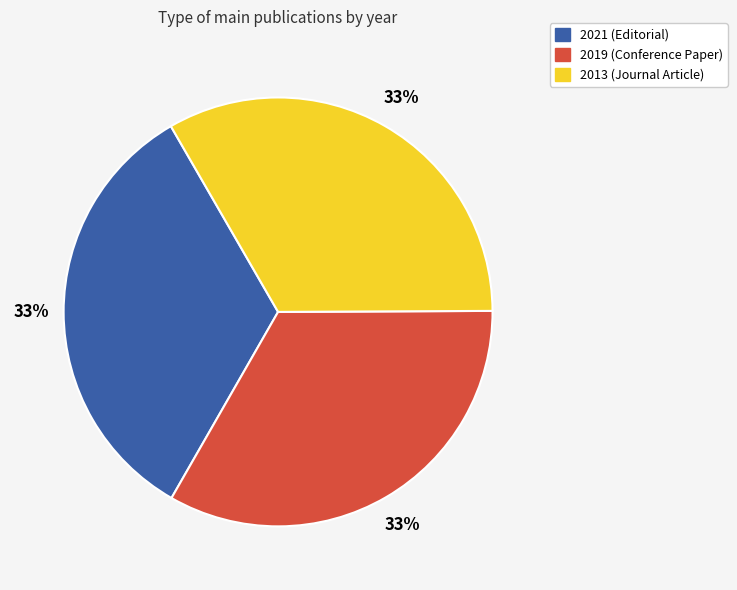

What percentage is the 2013 (Journal Article) slice, to the nearest percent?

33%